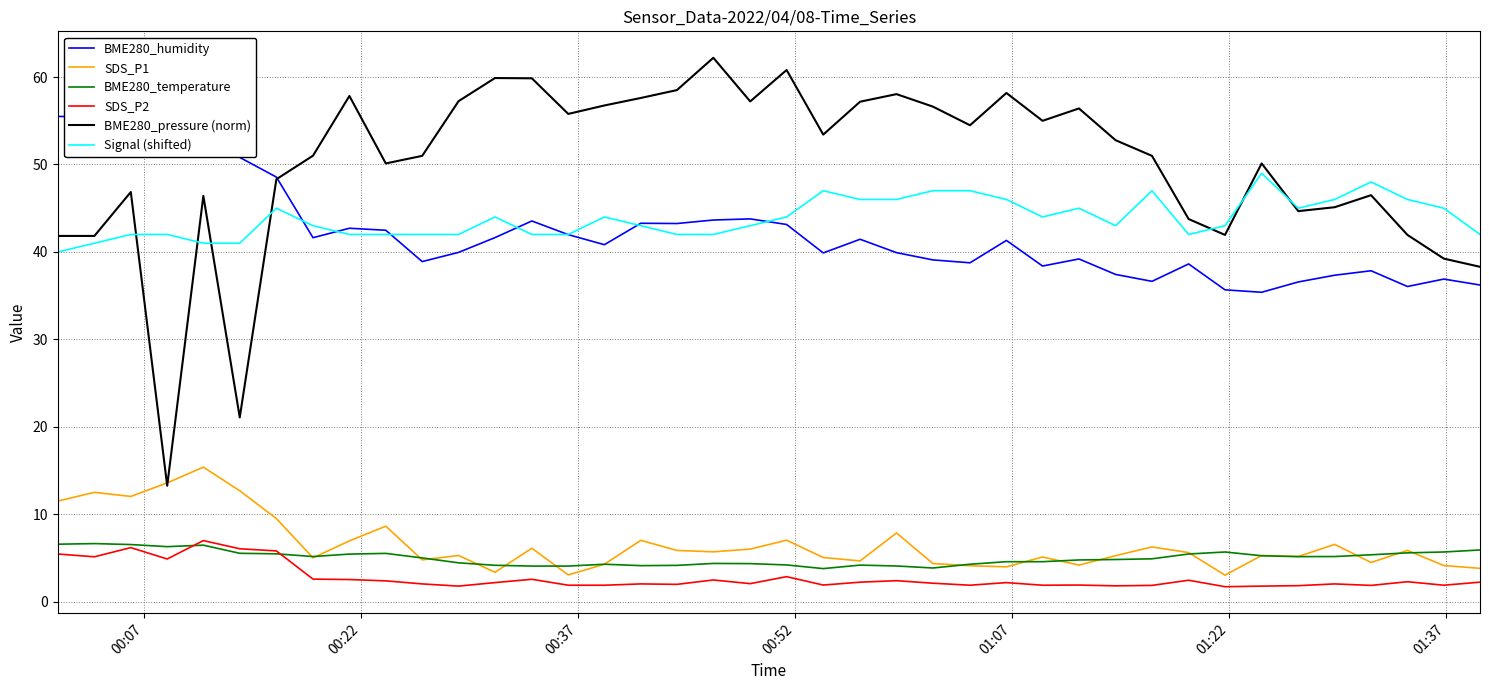

What is the sum of all BME280_pressure (norm) values?

2000.0